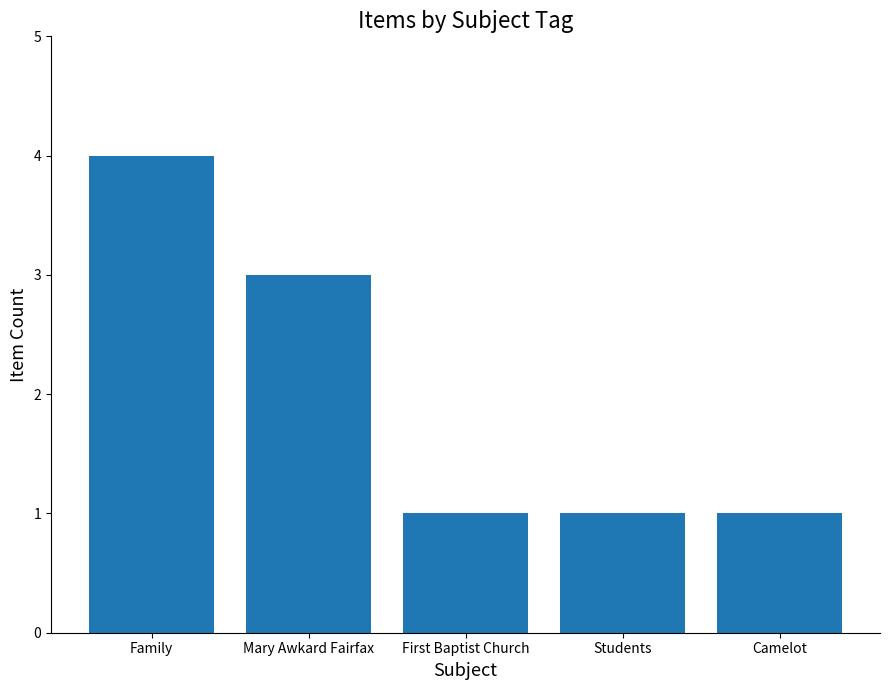

The value at Mary Awkard Fairfax is 1. True or false?

False